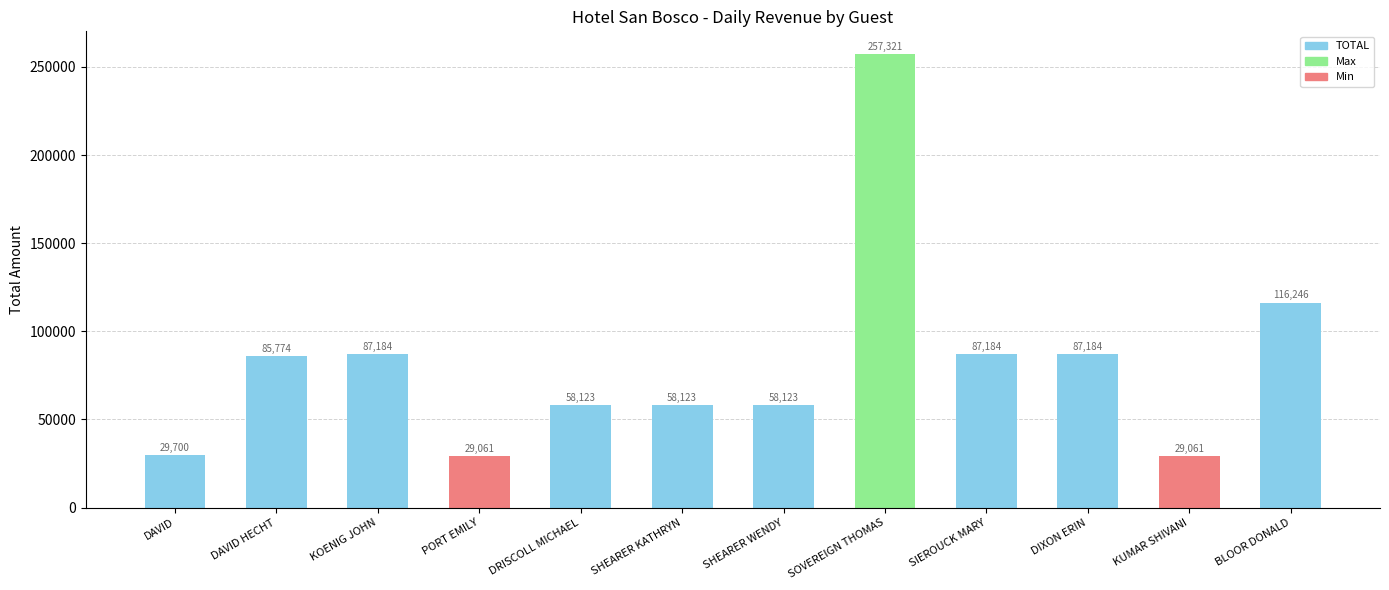

What is the label of the 6th bar from the right?

SHEARER WENDY